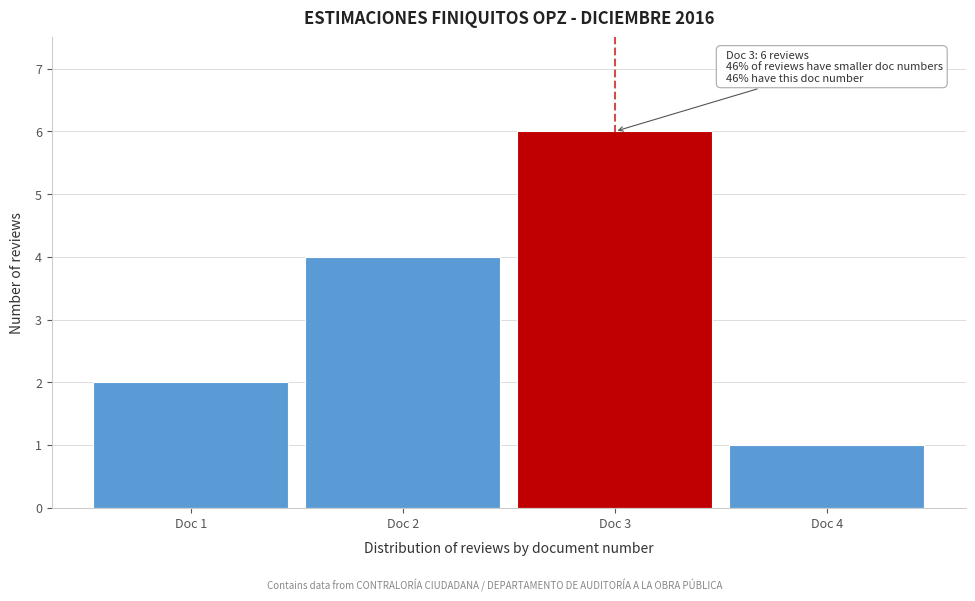

Which range on the x-axis has the tallest bar?

2.5 to 3.5